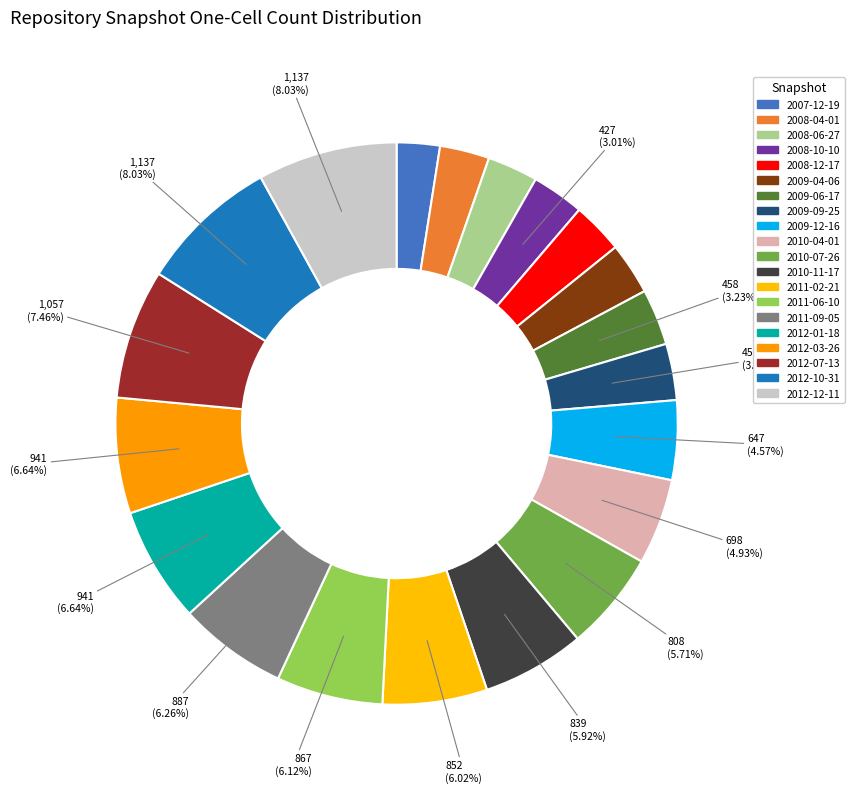

What percentage do 2011-06-10 and 2012-01-18 together represent?

12.8%